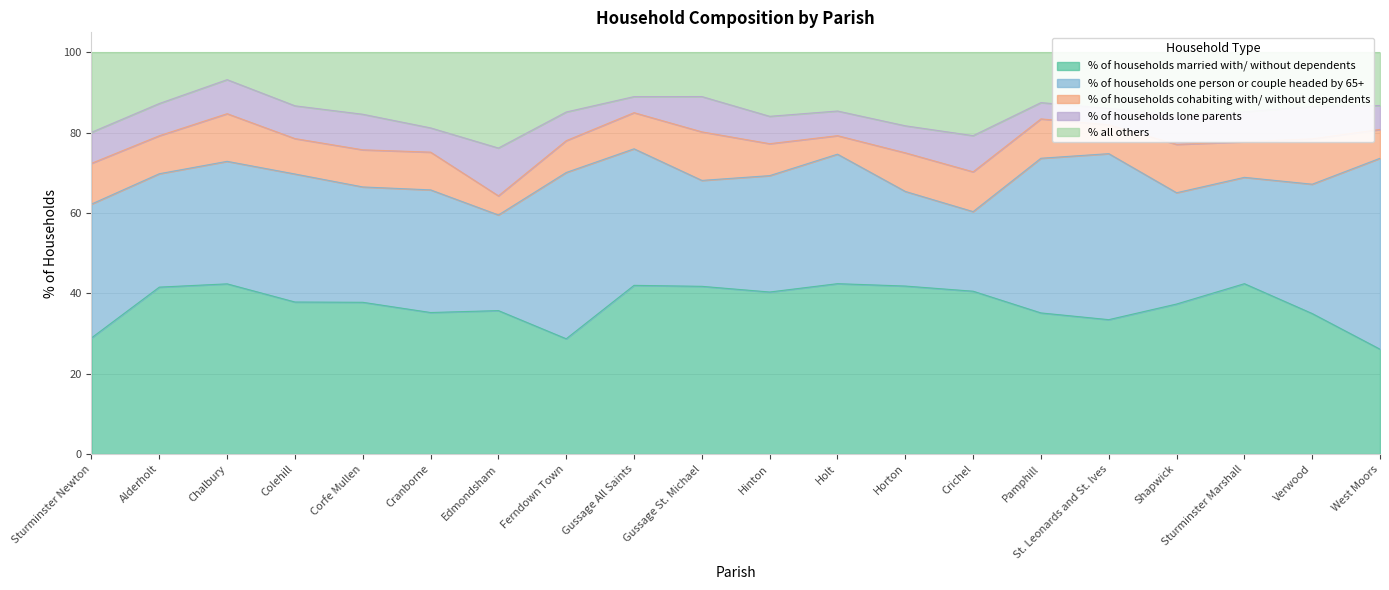

Between Corfe Mullen and West Moors, which series saw the biggest shift?

% of households one person or couple headed by 65+